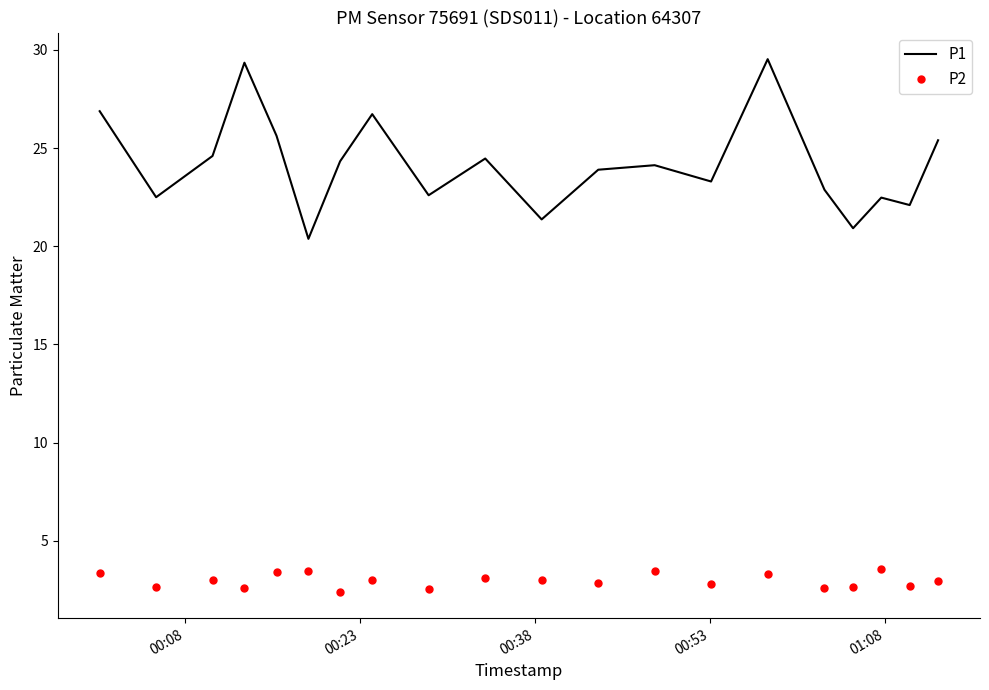

True or false: P2 and P1 intersect in this chart.

False